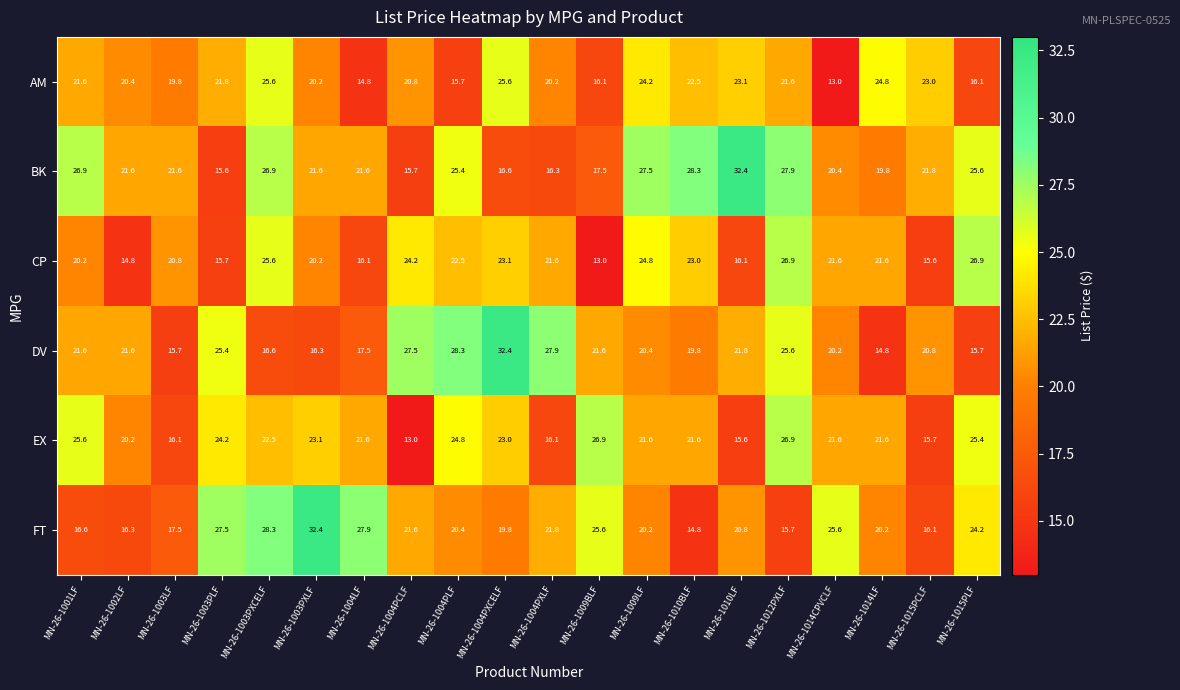

Count the number of data series in this chart.

6